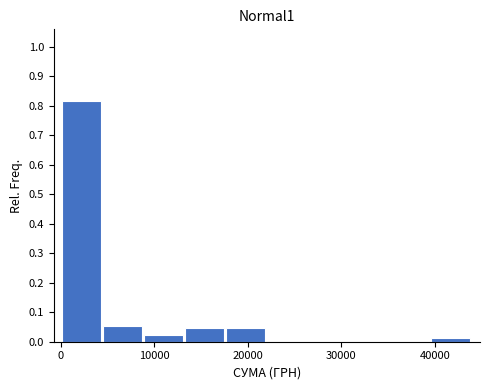

Reading left to right, list every bar in this chart as the range it spans on the x-axis followed by its height. Neither the bar edges nor the heights are printed on the chart, so give them approximately, as read against the axes.

0 to 5000: 0.81
5000 to 9000: 0.05
9000 to 13000: 0.02
13000 to 18000: 0.05
18000 to 22000: 0.05
22000 to 26000: 0
26000 to 31000: 0
31000 to 35000: 0
35000 to 40000: 0
40000 to 44000: 0.01